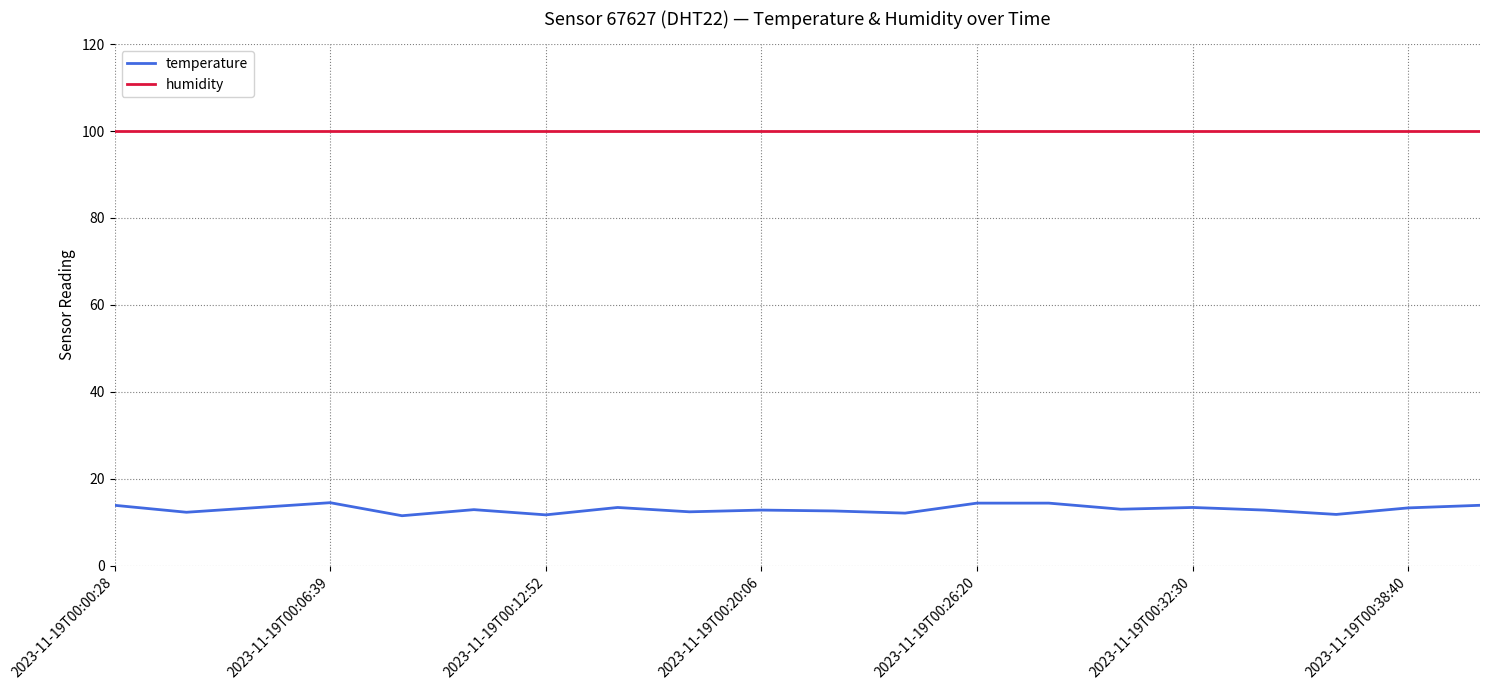

True or false: temperature and humidity cross at least once.

False